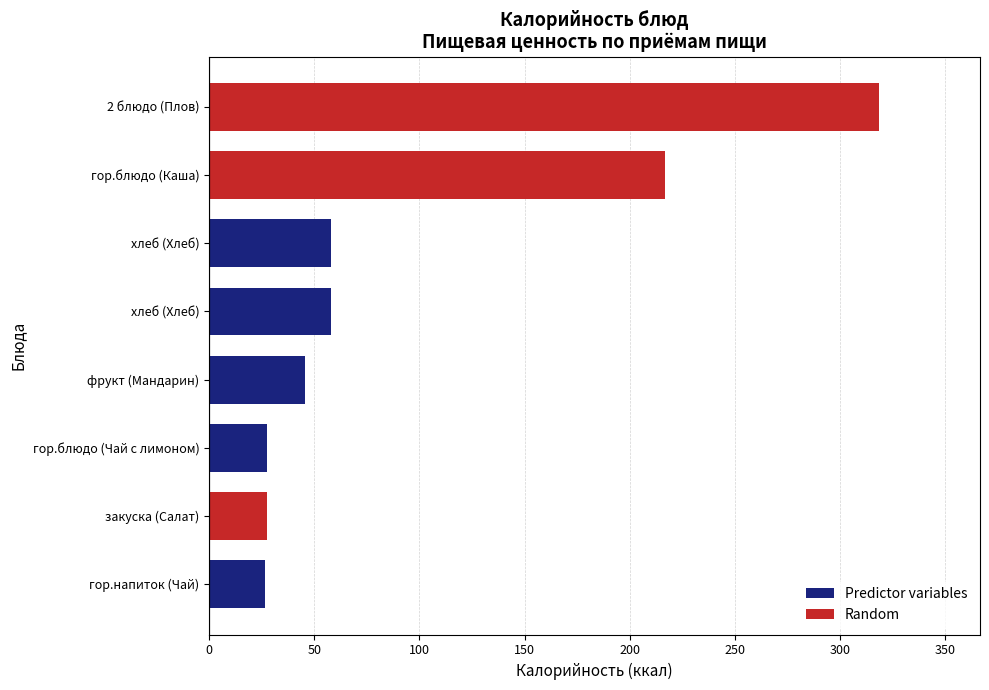

How many categories are shown in the chart?

8